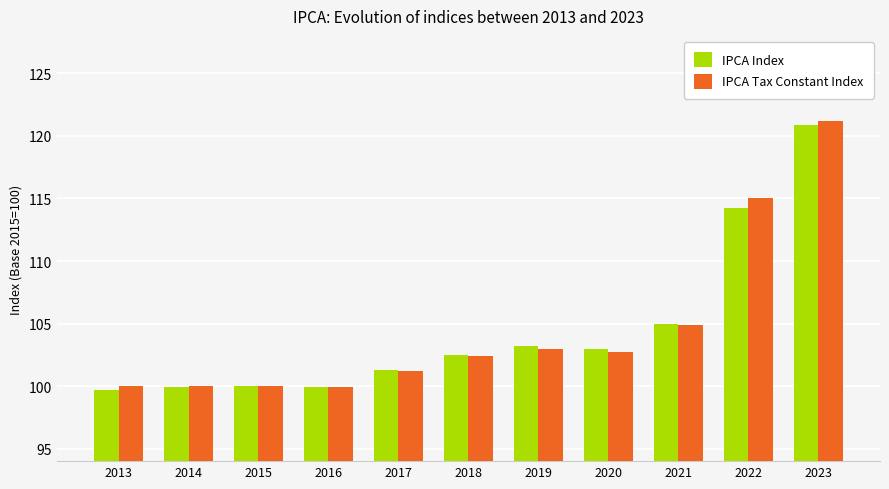

Does the chart contain stacked bars?

No